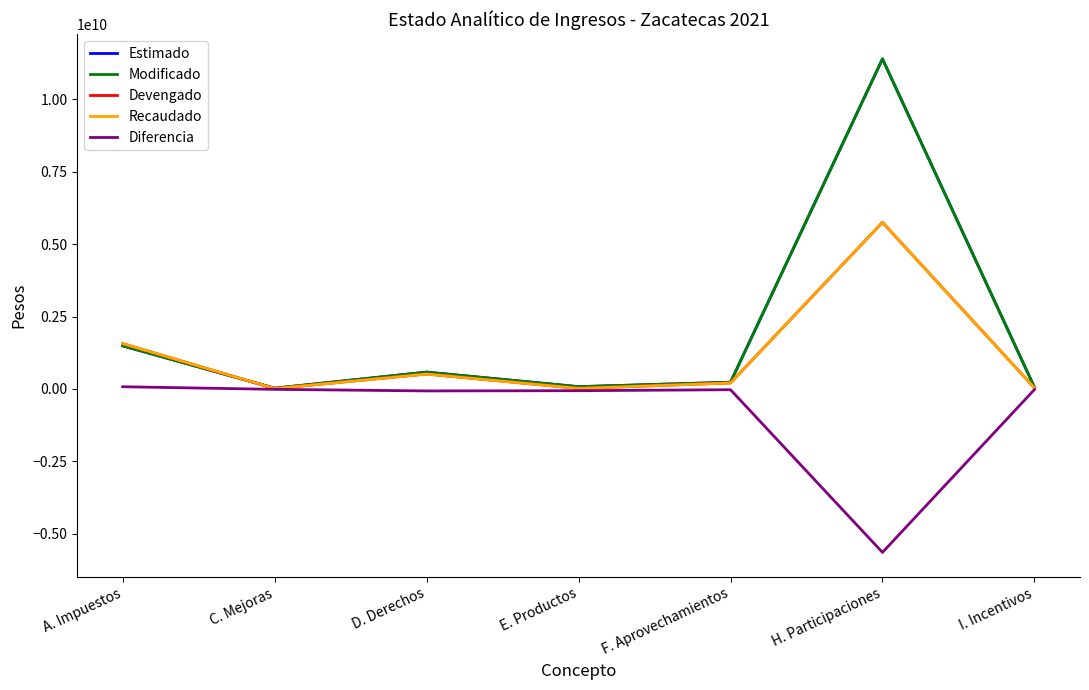

Is this an area chart (filled region under the line)?

No